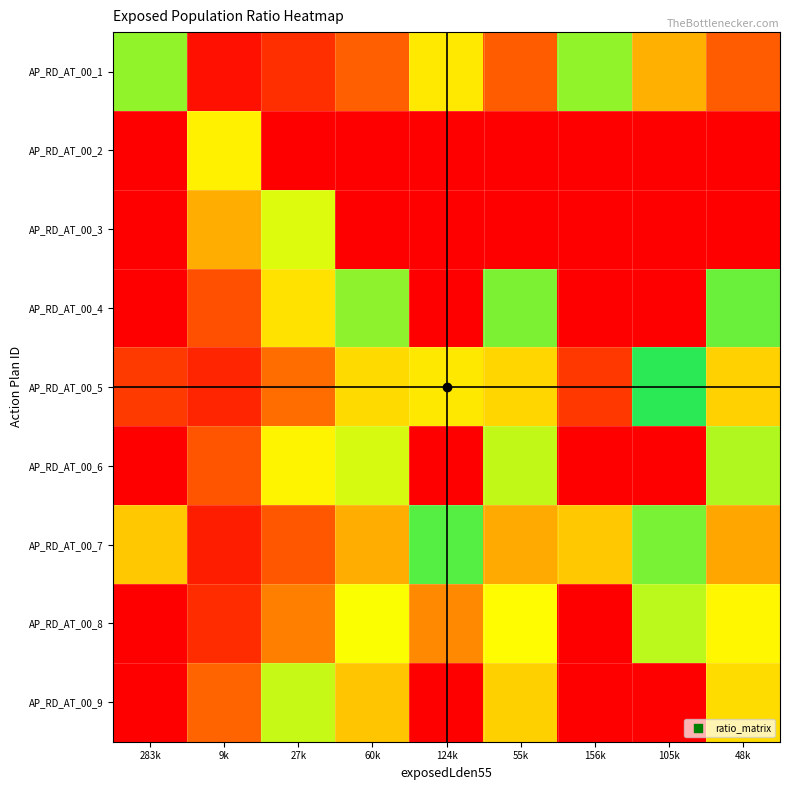

Count the number of categories in the chart.

9